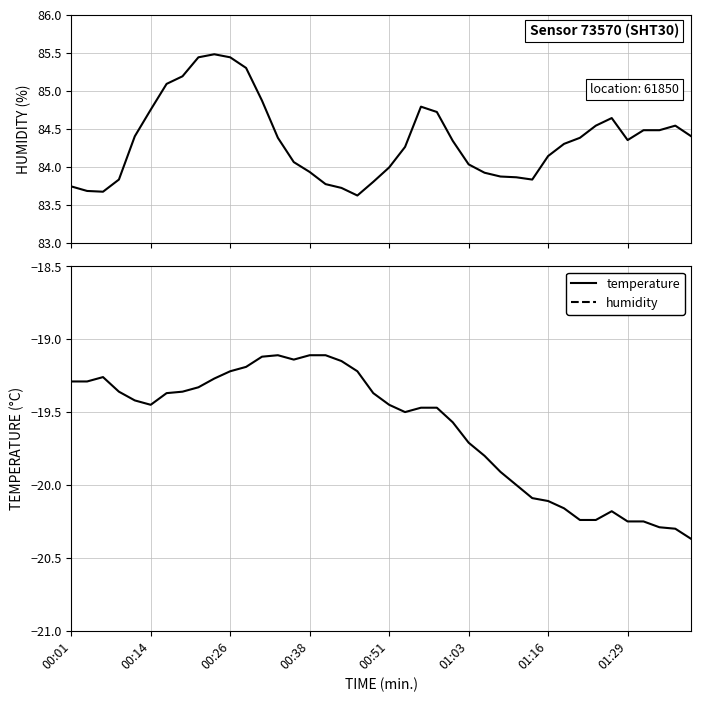

What is the difference between the maximum and minimum values in the temperature series?

1.3